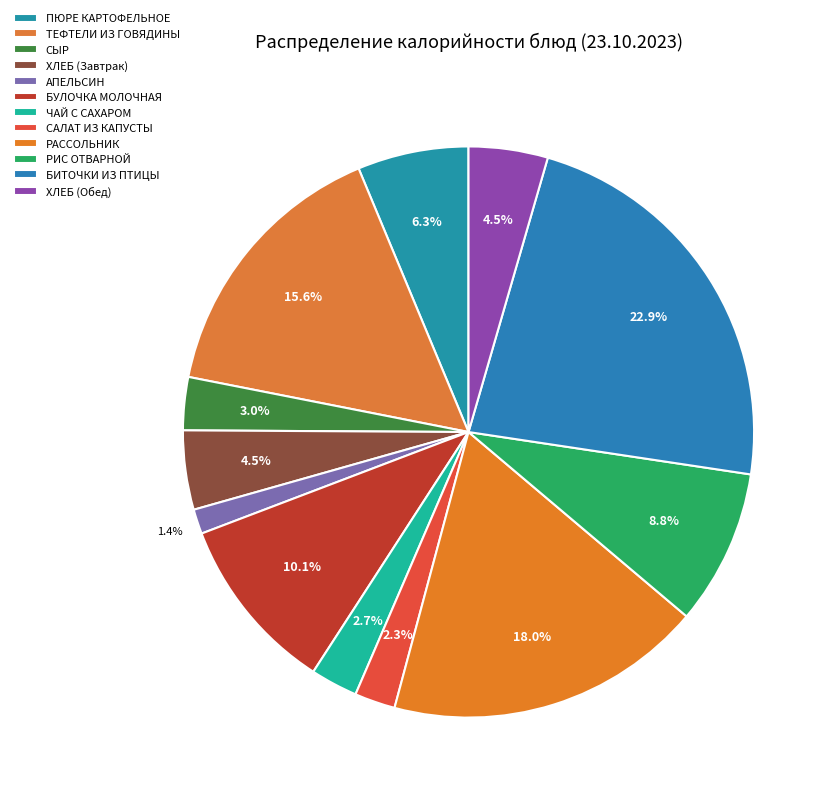

To the nearest percent, what percentage of the pie is АПЕЛЬСИН?

1%